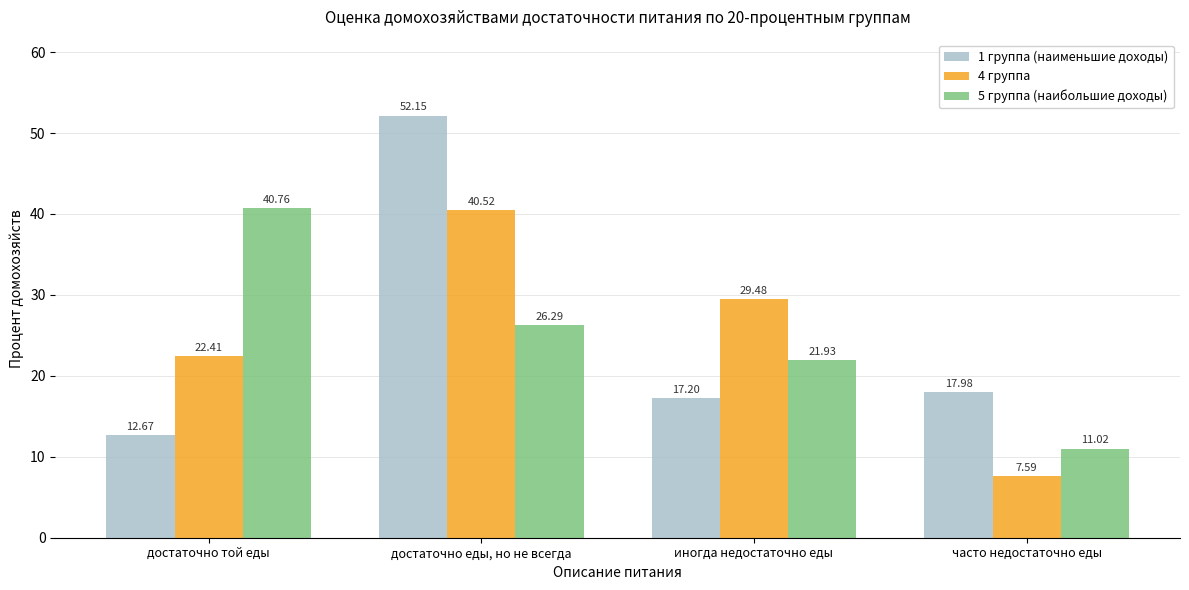

True or false: 1 группа (наименьшие доходы) has a value of 12.7 at достаточно той еды.

True